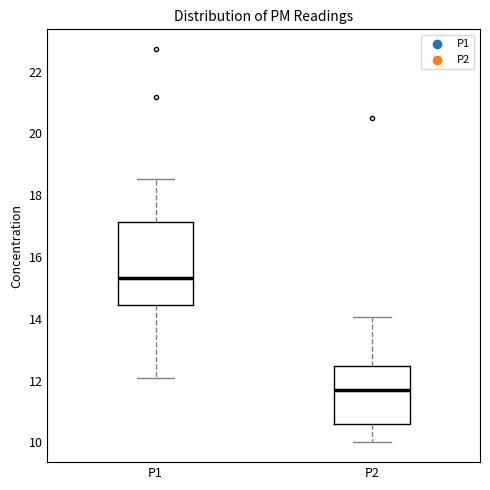

Reading left to right, read every box against the y-axis: the position of its median line, the range the box covers, and the ends of its whiskers. The values are not printed on the chart, so give them approximately, as read against the axis.

P1: median 15.4, box 14.4 to 17.2, whiskers 12.0 to 18.6
P2: median 11.8, box 10.6 to 12.4, whiskers 10.0 to 14.0